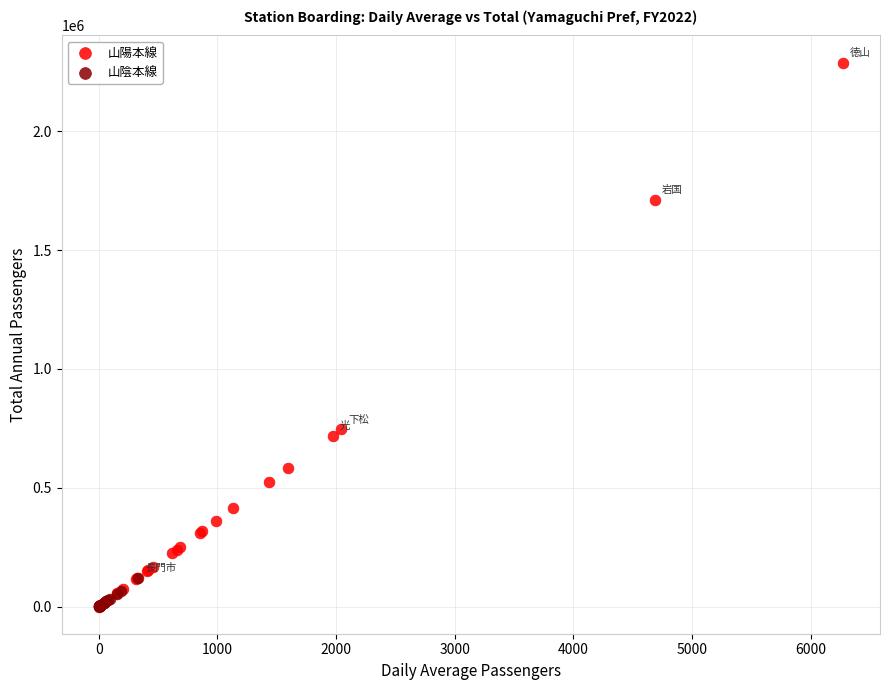

Which series contains the highest Y value?

山陽本線